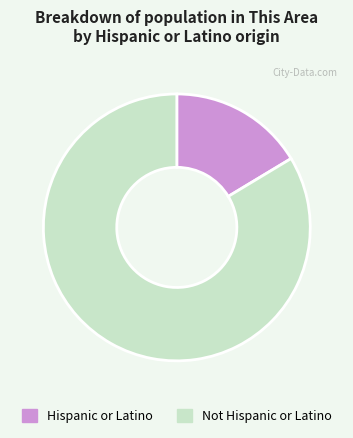

Is the sum of Hispanic or Latino and Not Hispanic or Latino greater than half?

Yes